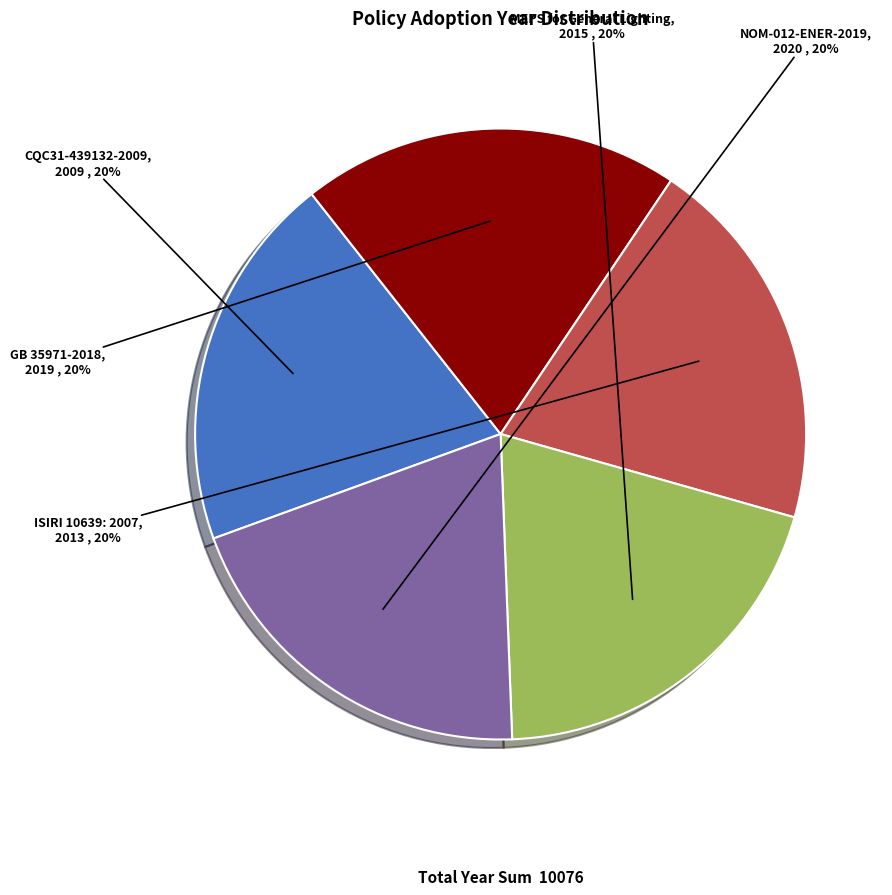

The NOM-012-ENER-2019 slice represents 28% of the pie. True or false?

False